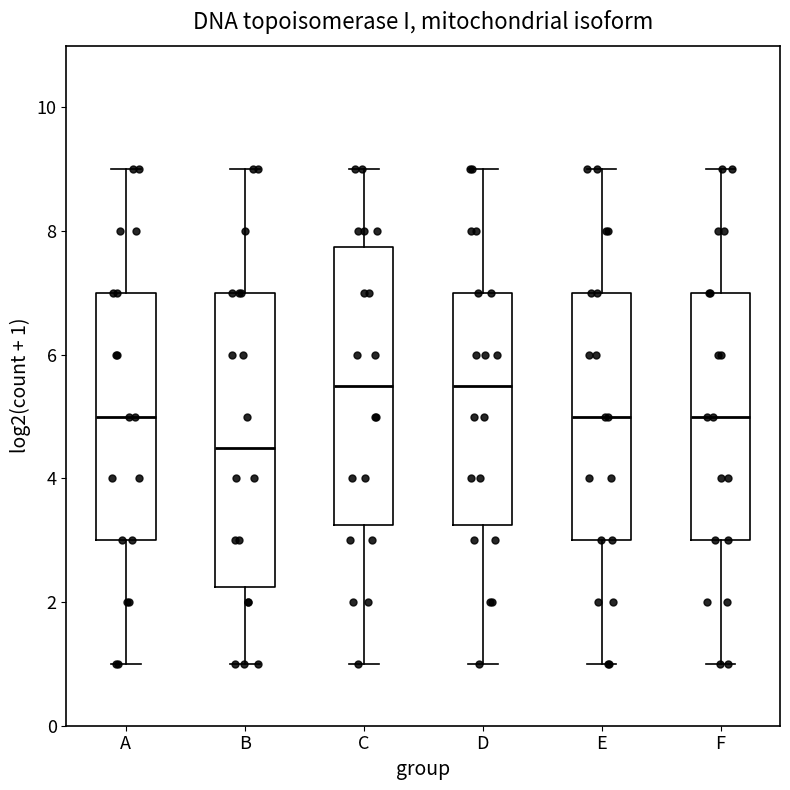

Reading left to right, transcribe this box plot: for each box, give where its median line is, the range the box spans, and where its two whiskers end, as read against the y-axis. The values are not printed on the chart, so give them approximately, as read against the axis.

A: median 5.0, box 3.0 to 7.0, whiskers 1.0 to 9.0
B: median 4.6, box 2.2 to 7.0, whiskers 1.0 to 9.0
C: median 5.6, box 3.2 to 7.8, whiskers 1.0 to 9.0
D: median 5.6, box 3.2 to 7.0, whiskers 1.0 to 9.0
E: median 5.0, box 3.0 to 7.0, whiskers 1.0 to 9.0
F: median 5.0, box 3.0 to 7.0, whiskers 1.0 to 9.0